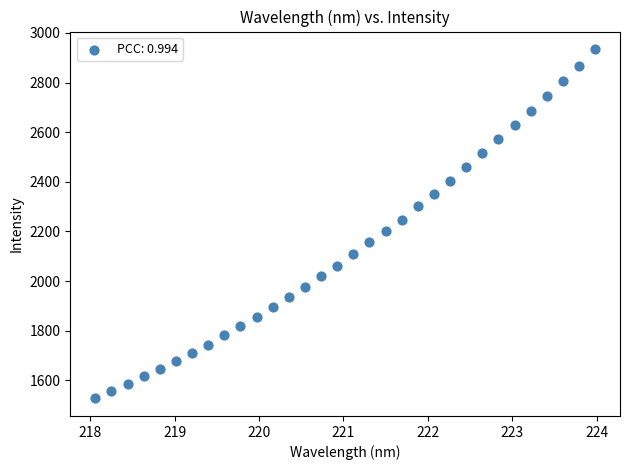

What is the range of X values (max minus min)?

5.9